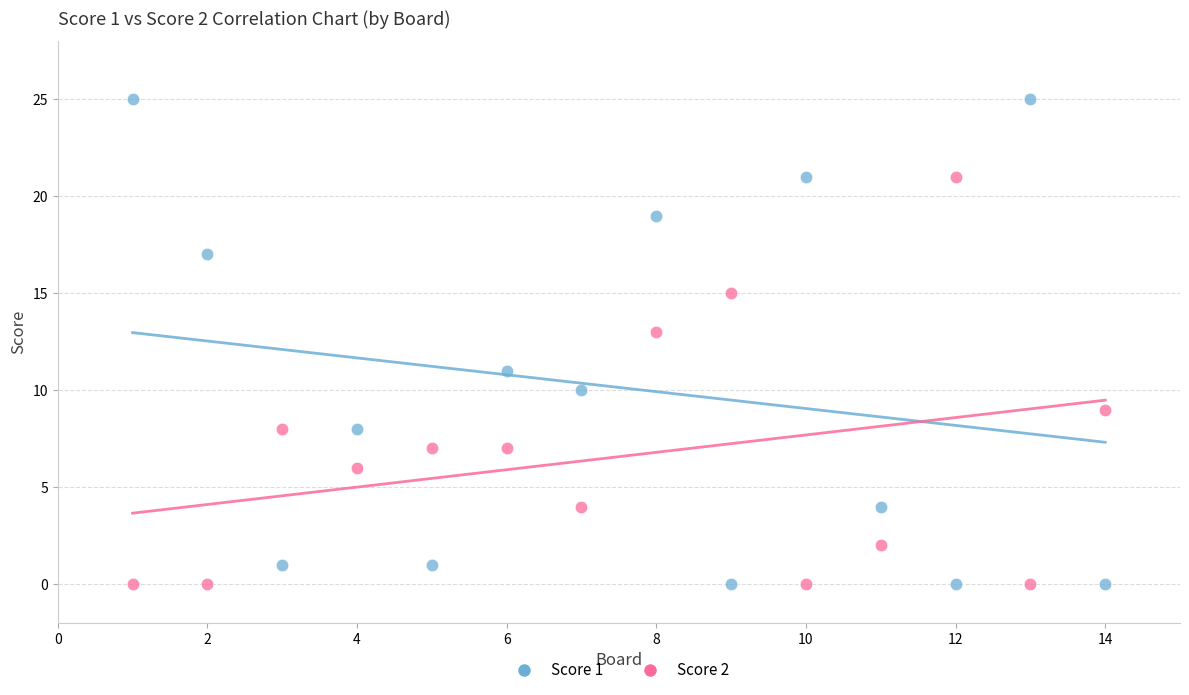

Which series reaches the maximum Y coordinate?

Score 1